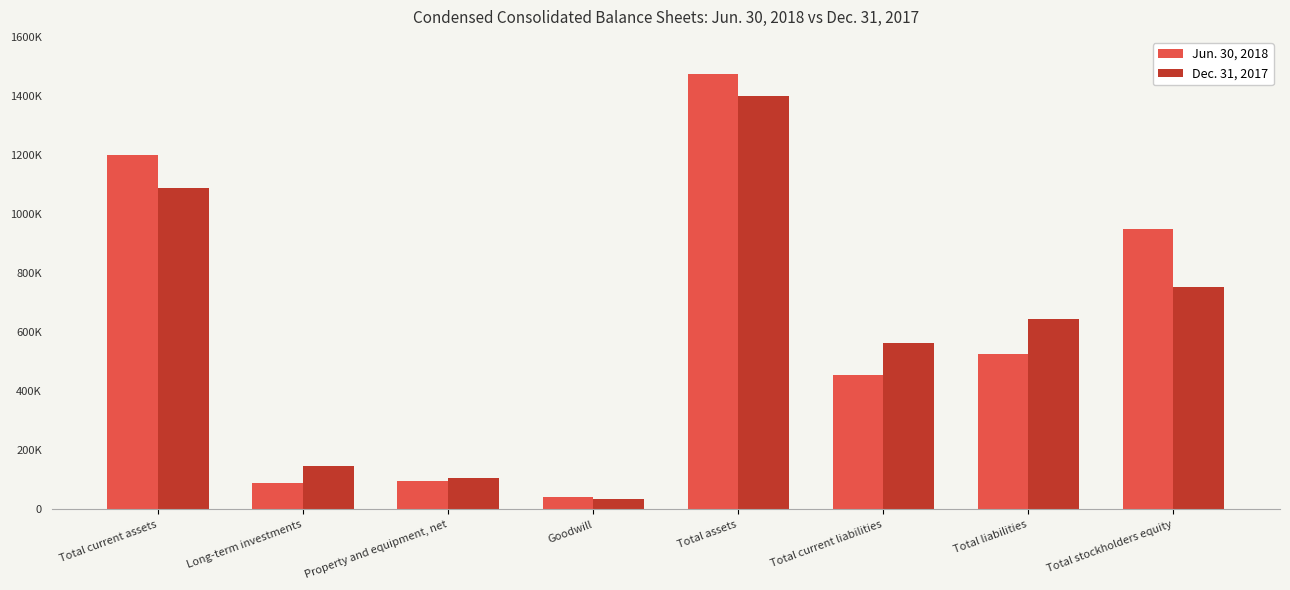

At how many categories does at least one series exceed 412904?

5